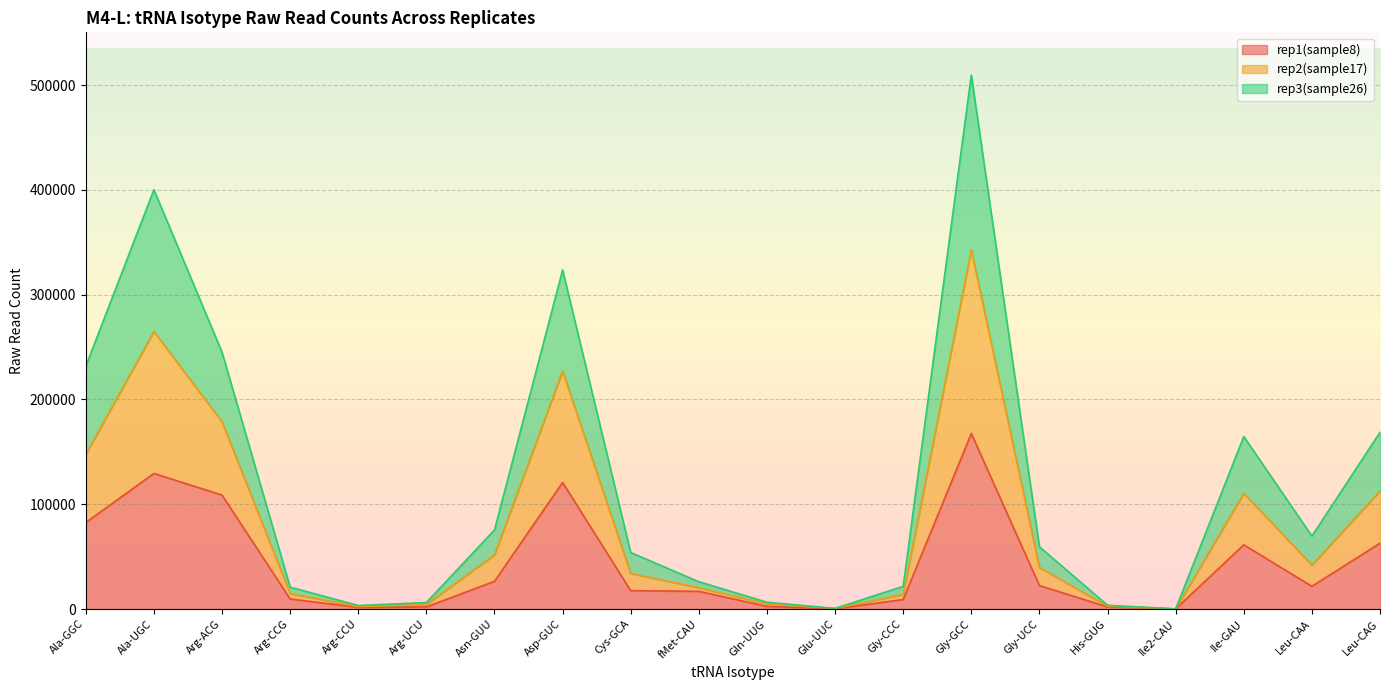

What is the total value across all series at Asp-GUC?

323547